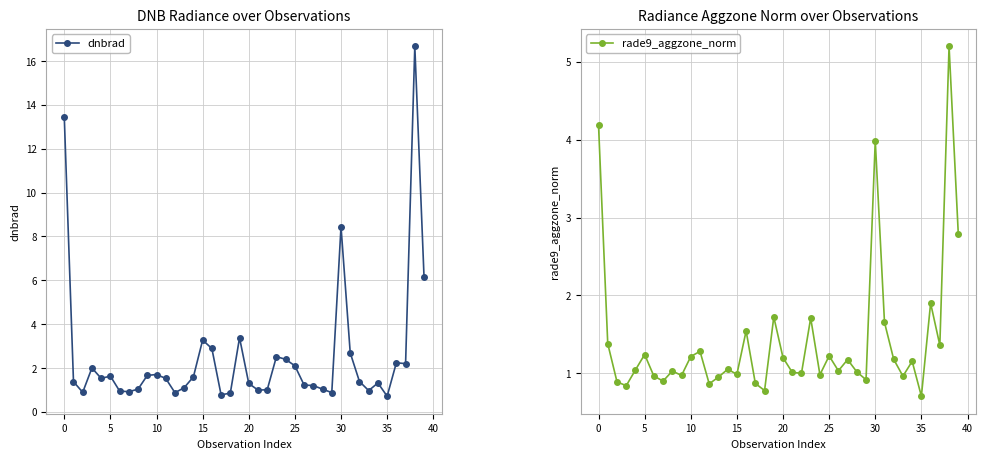

How many lines are shown in the chart?

2